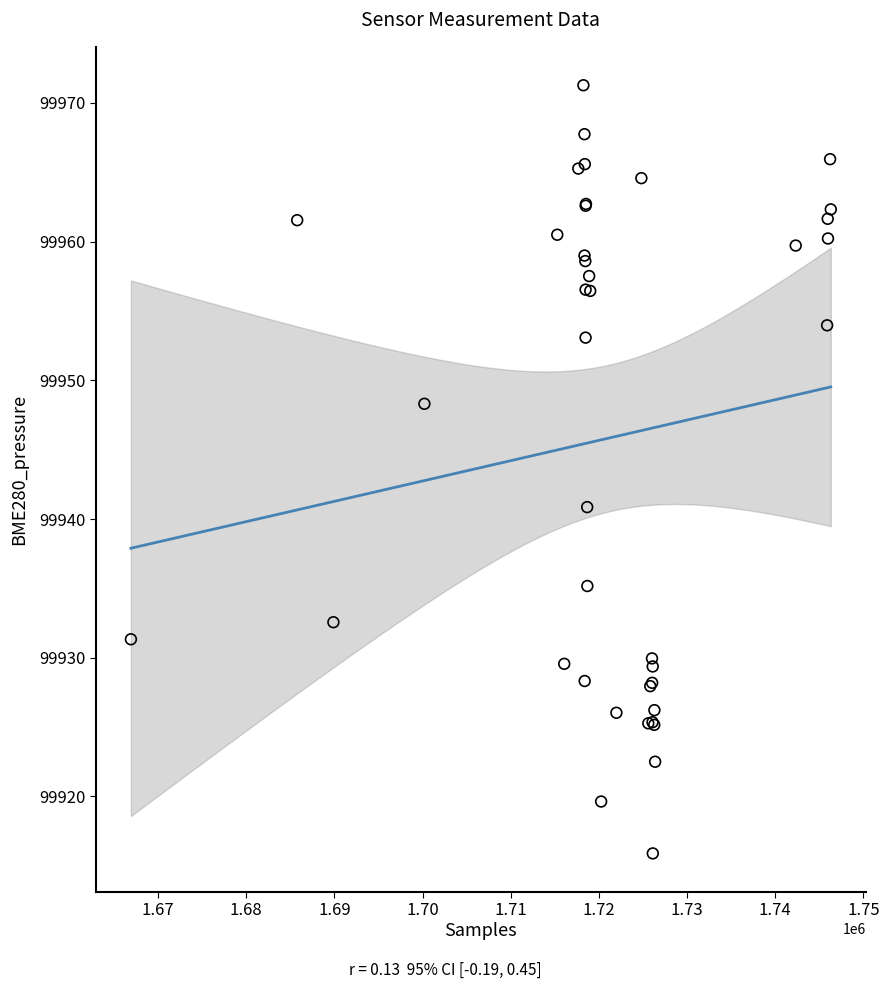

What Y value in the scatter plot is closest to 99943?

99940.9